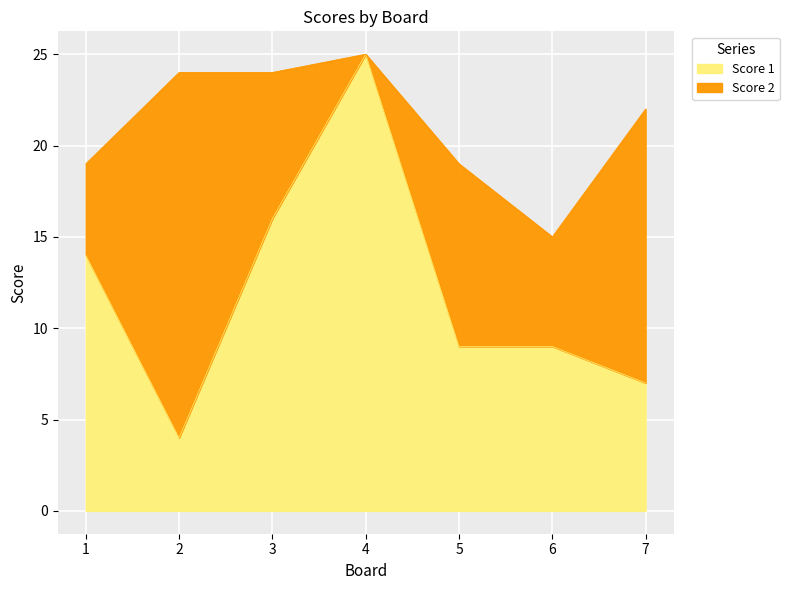

True or false: the data shows 11 at 7.

False